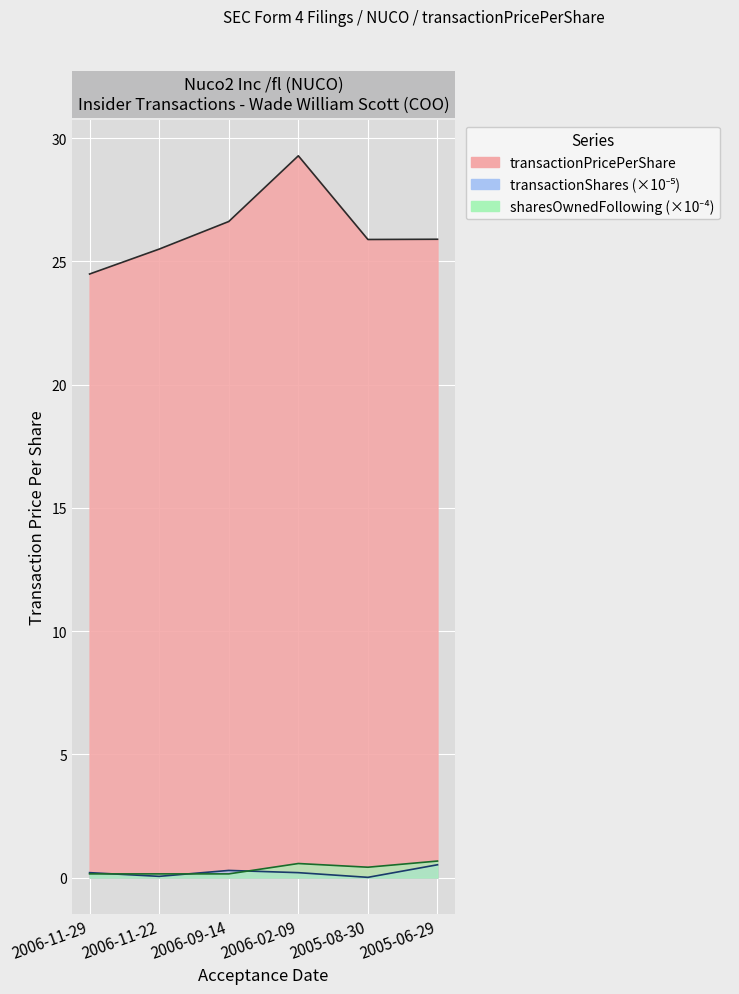

Reading left to right, what are all the values shown in this chart?

transactionPricePerShare: 24.5	25.5	26.6	29.3	25.9	25.9
transactionShares: 0.2	0.1	0.3	0.2	0.0	0.5
sharesOwnedFollowingTransaction: 0.1	0.1	0.1	0.6	0.4	0.7